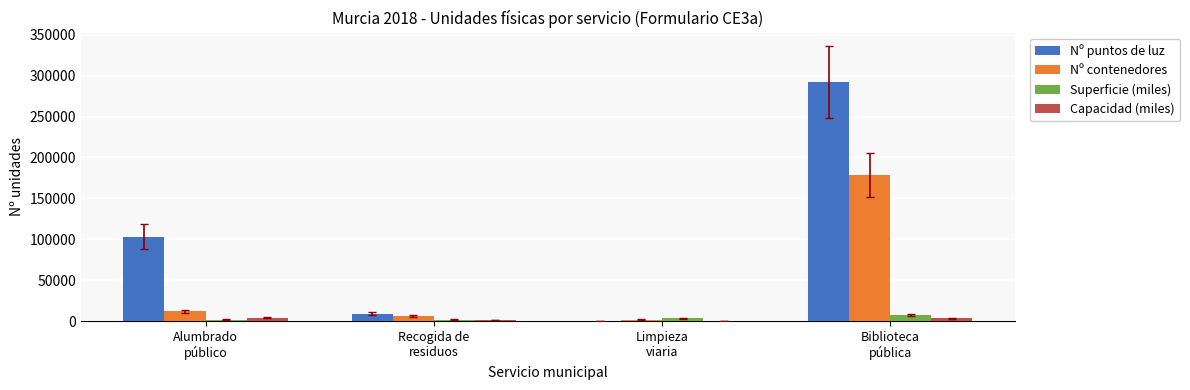

What is the sum of all Capacidad (miles) values?

10002.5